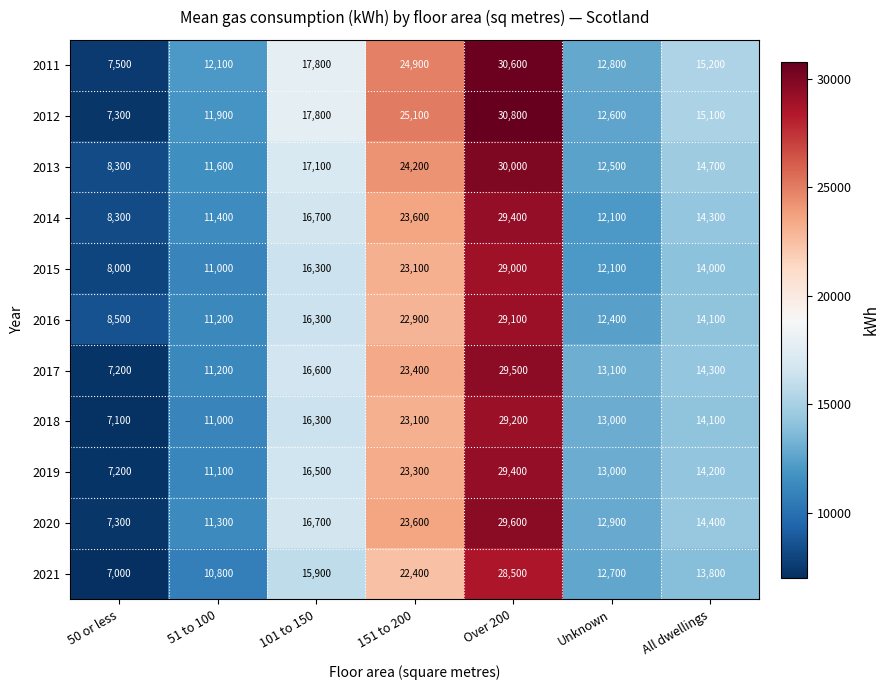

What is the approximate value of 2013 at 151 to 200?

24200